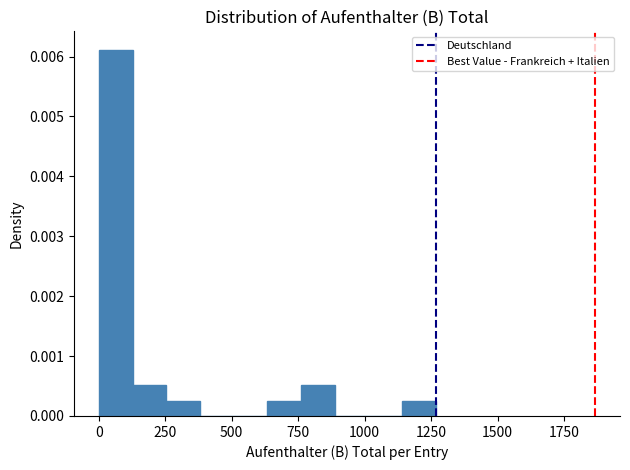

Around what value on the x-axis is the tallest bar? Give the approximate position of its centre, as read against the axis.

50